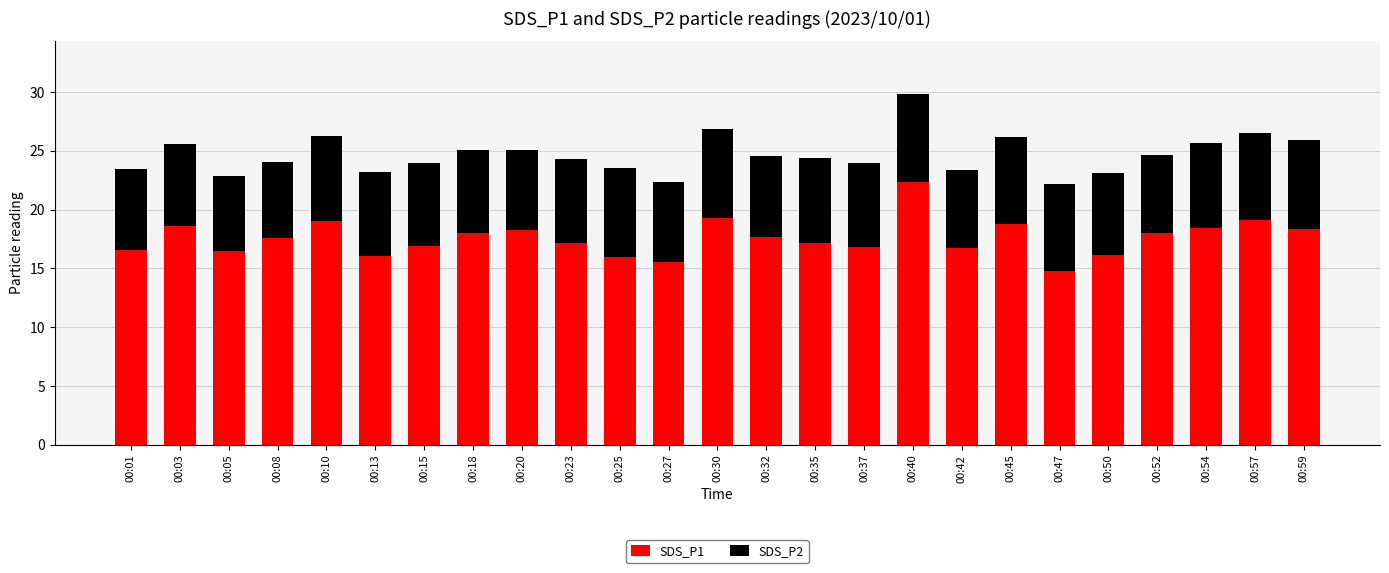

Are the bars horizontal?

No